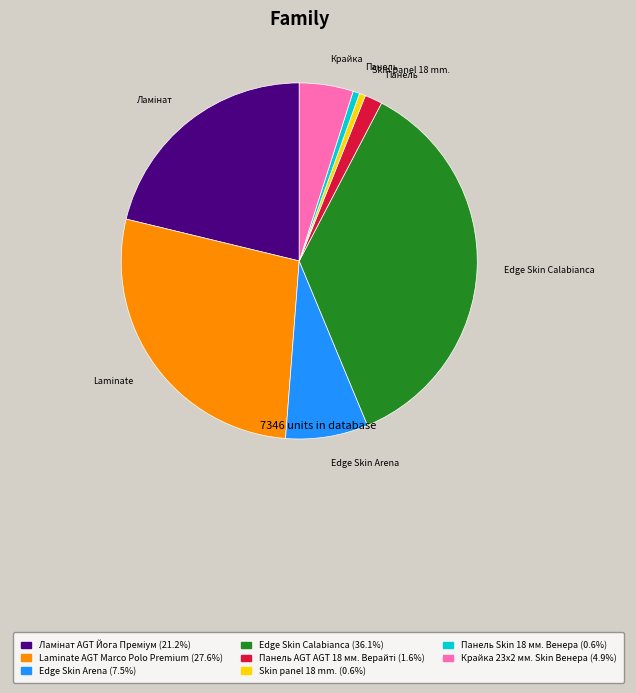

Is there any slice that represents more than half of the pie?

No